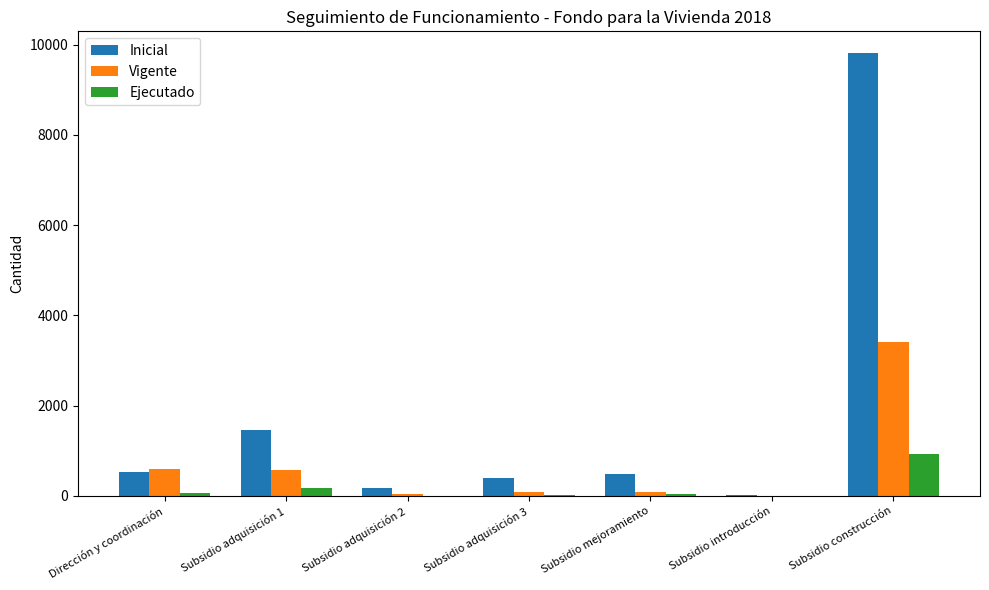

What is the difference between the Inicial values at Subsidio mejoramiento and Subsidio adquisición 2?

305